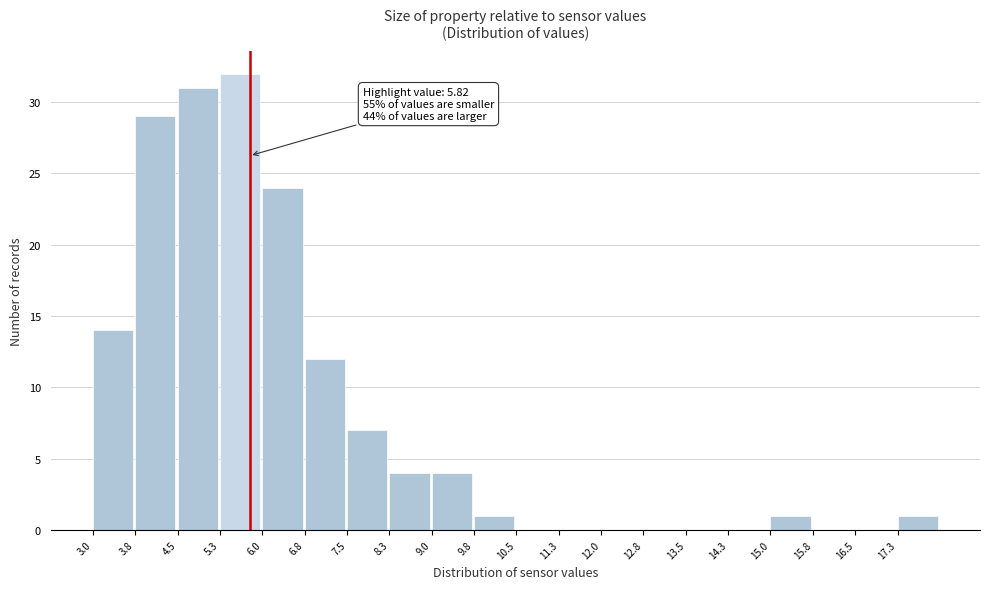

Over which range of the x-axis is the bar tallest?

5.3 to 6.0